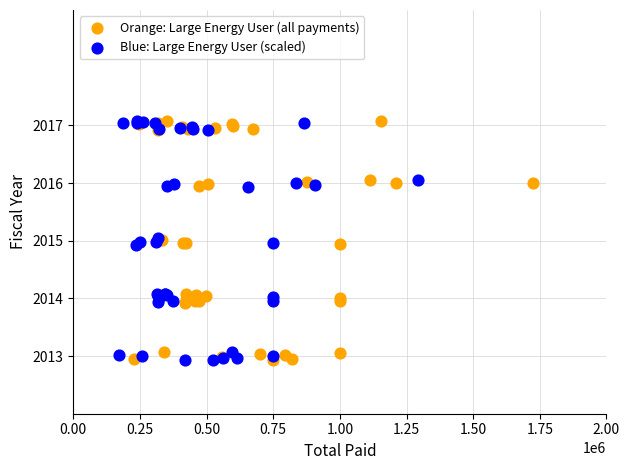

What are all the series names shown in the legend?

Orange: Large Energy User (all payments), Blue: Large Energy User (scaled)